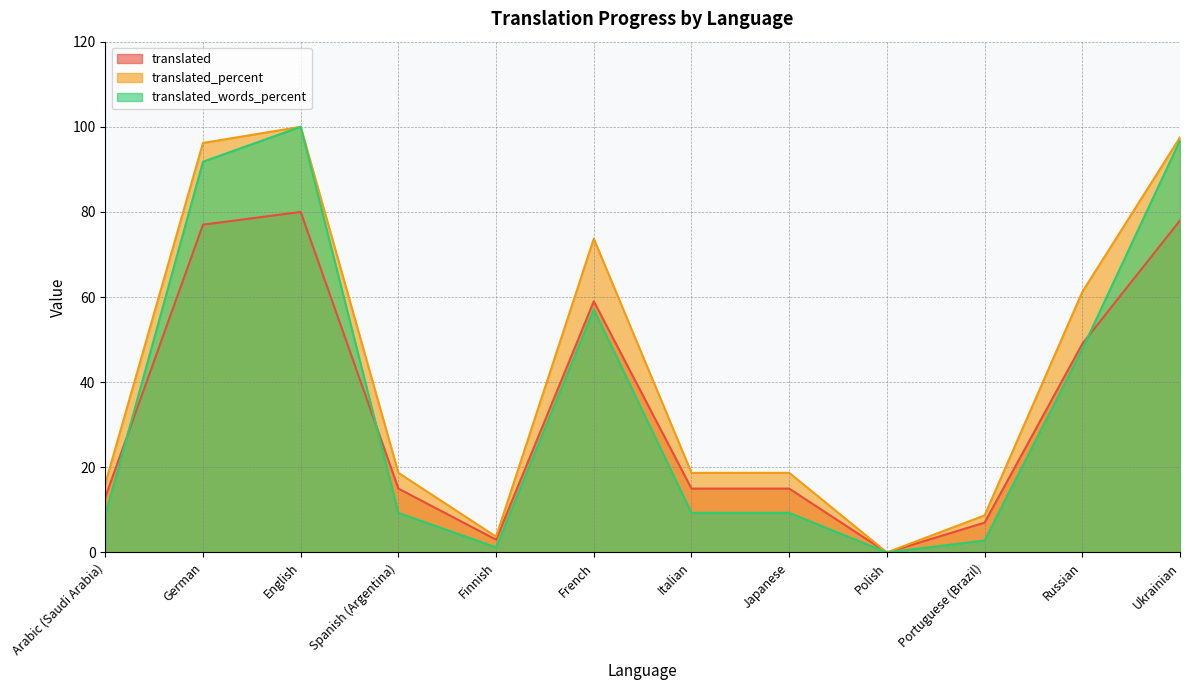

Does the chart have visible grid lines?

Yes